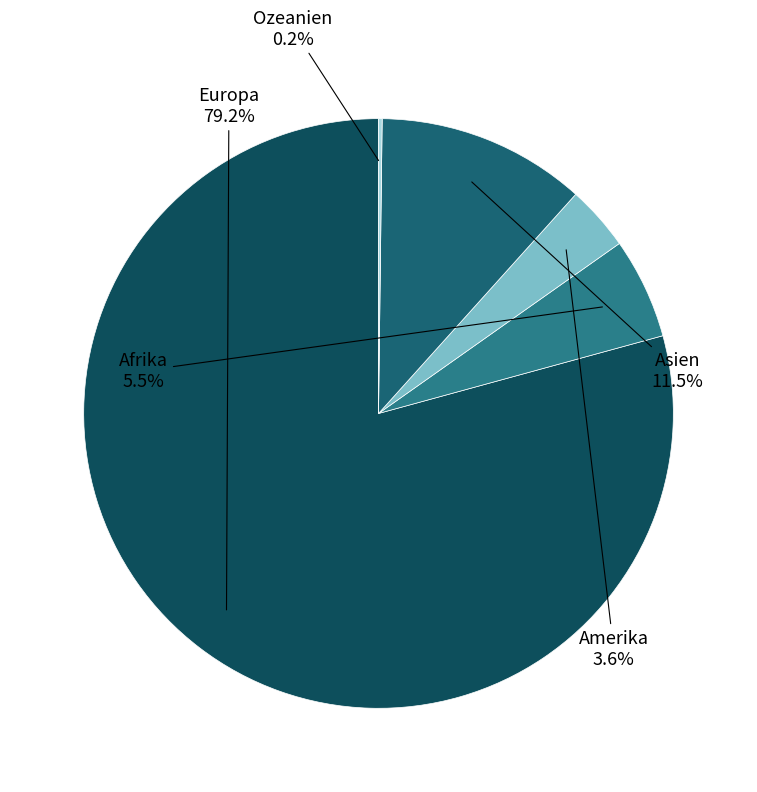

Which category has the biggest portion of the pie?

Europa